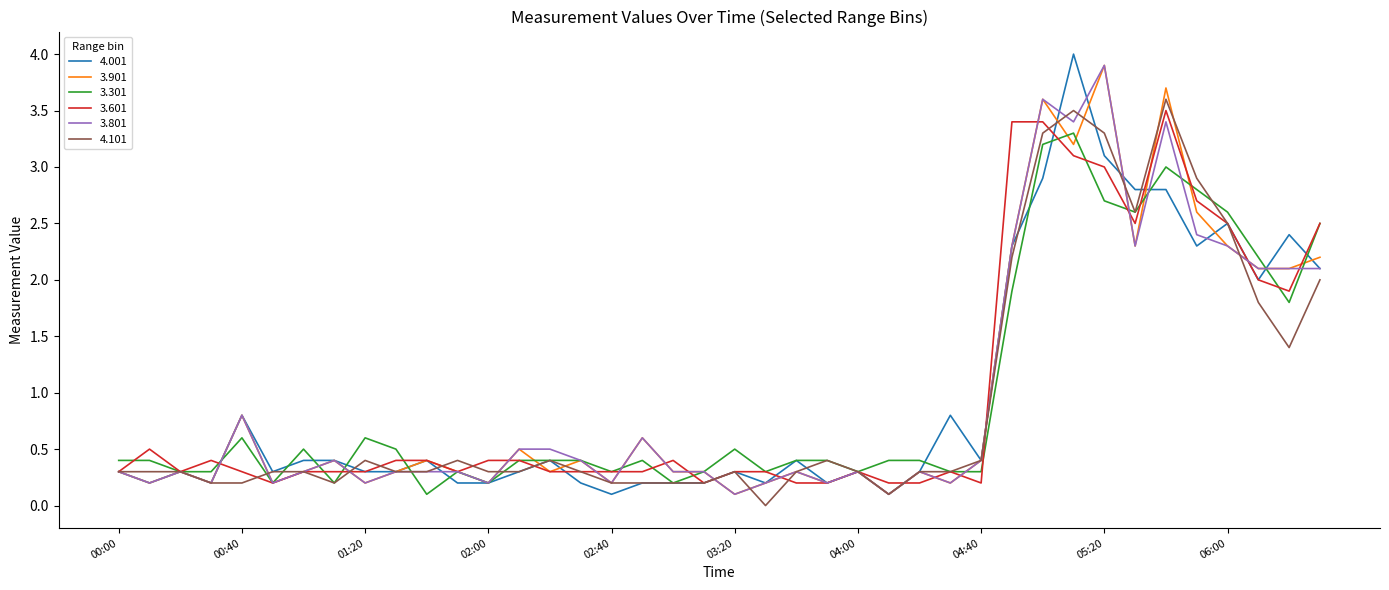

What is the maximum value for 4.001?

4.0